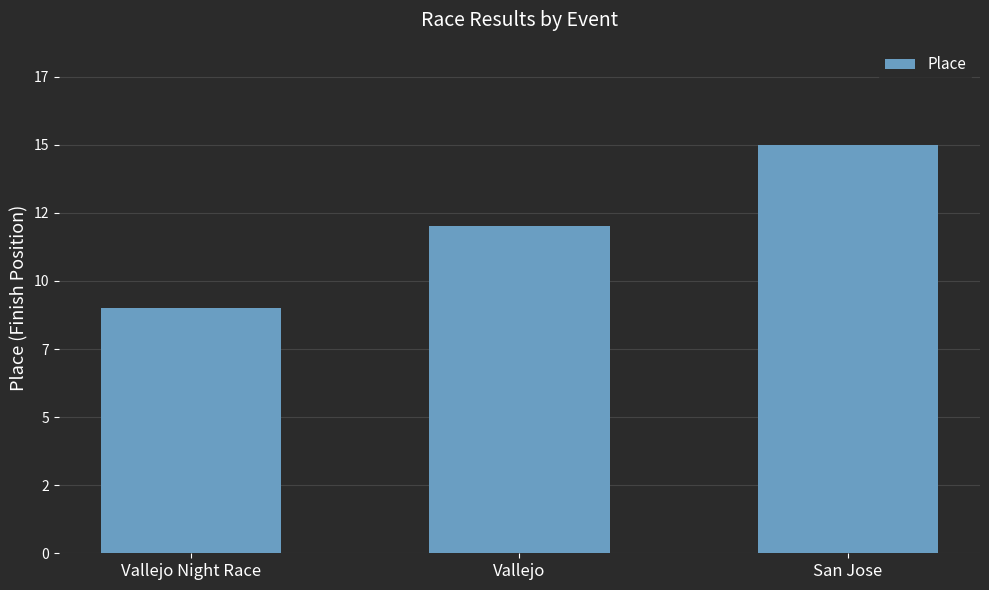

What is the difference between the maximum and minimum values?

6